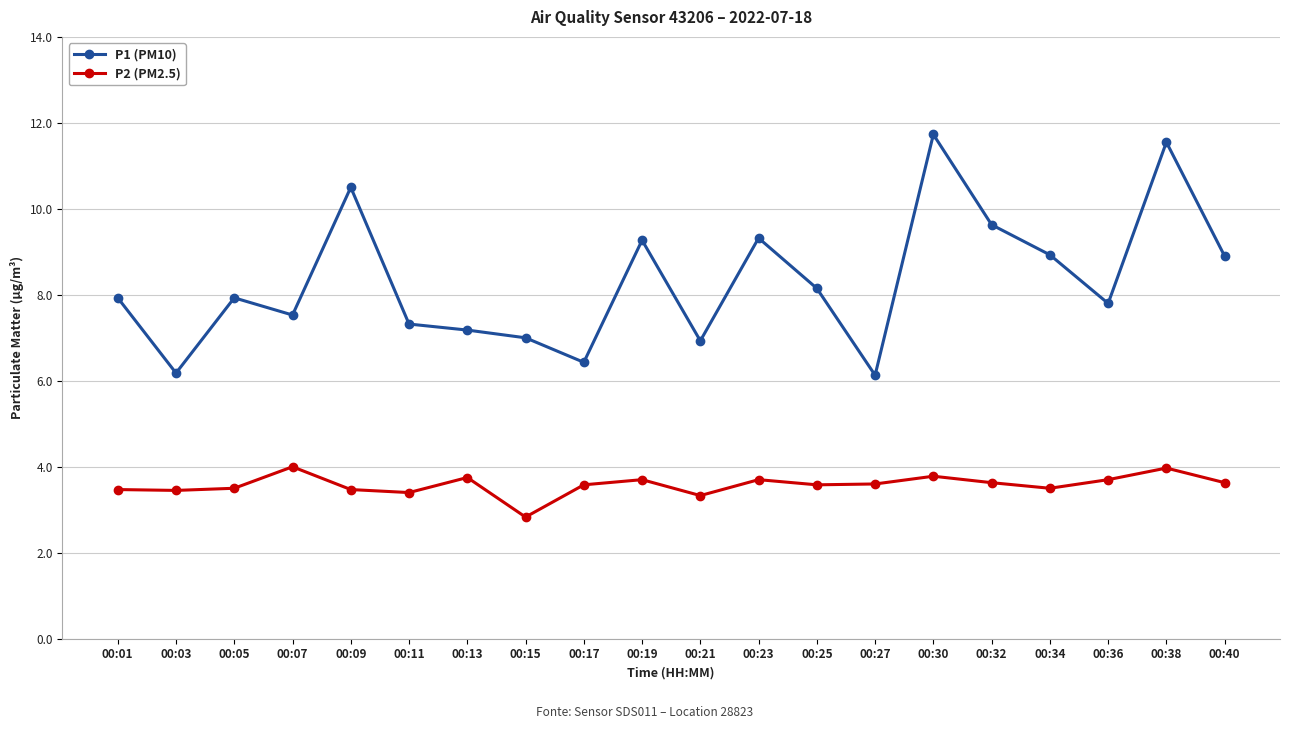

Does the chart display data point markers on the line(s)?

Yes